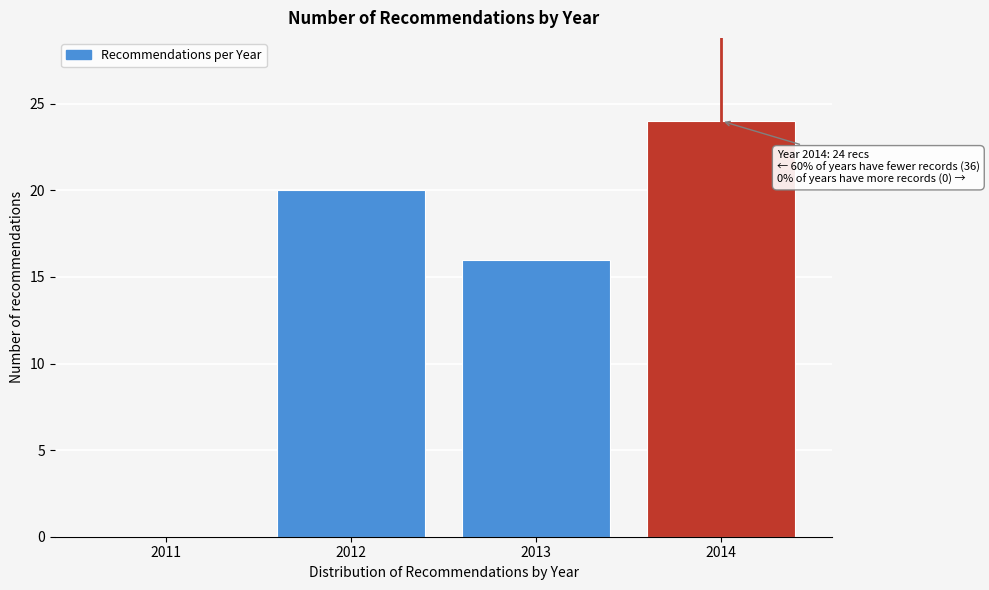

Reading right to left, list all the values displayed in this chart.

2014=24	2013=16	2012=20	2011=0